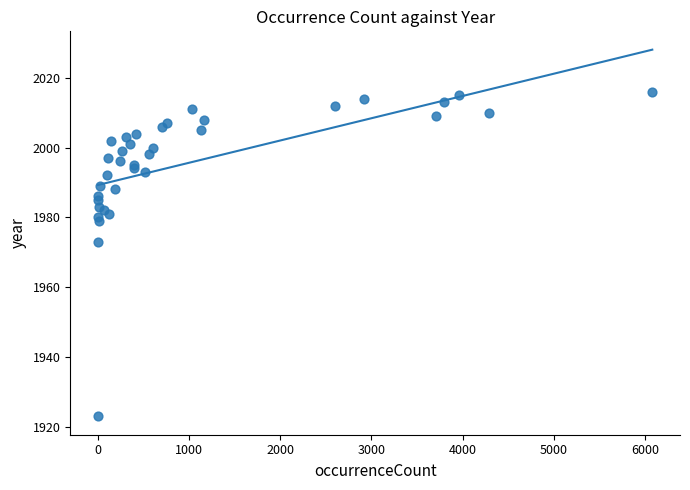

What Y value in the scatter plot is closest to 1969?

1973